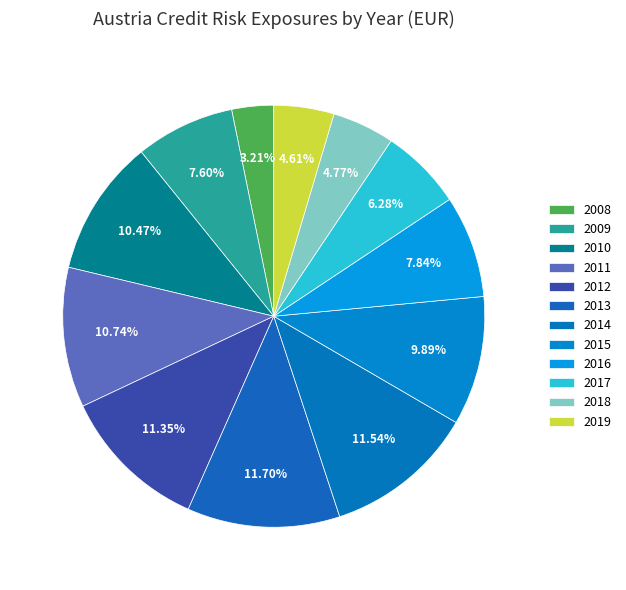

What is the total percentage of 2010 and 2014?

22.0%